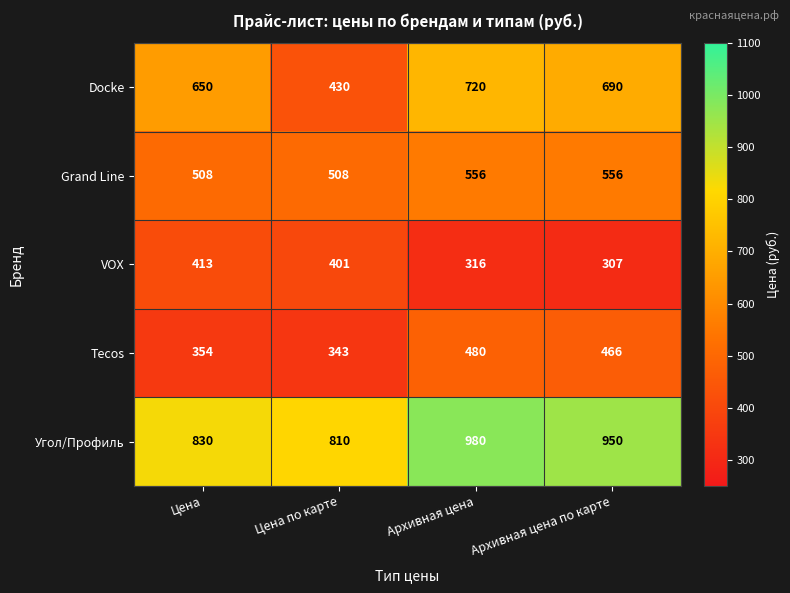

Reading left to right, extract all data points from this chart.

Docke: Цена=650	Цена по карте=430	Архивная цена=720	Архивная цена по карте=690
Grand Line: Цена=508	Цена по карте=508	Архивная цена=556	Архивная цена по карте=556
VOX: Цена=413	Цена по карте=401	Архивная цена=316	Архивная цена по карте=307
Tecos: Цена=354	Цена по карте=343	Архивная цена=480	Архивная цена по карте=466
Угол/Профиль: Цена=830	Цена по карте=810	Архивная цена=980	Архивная цена по карте=950